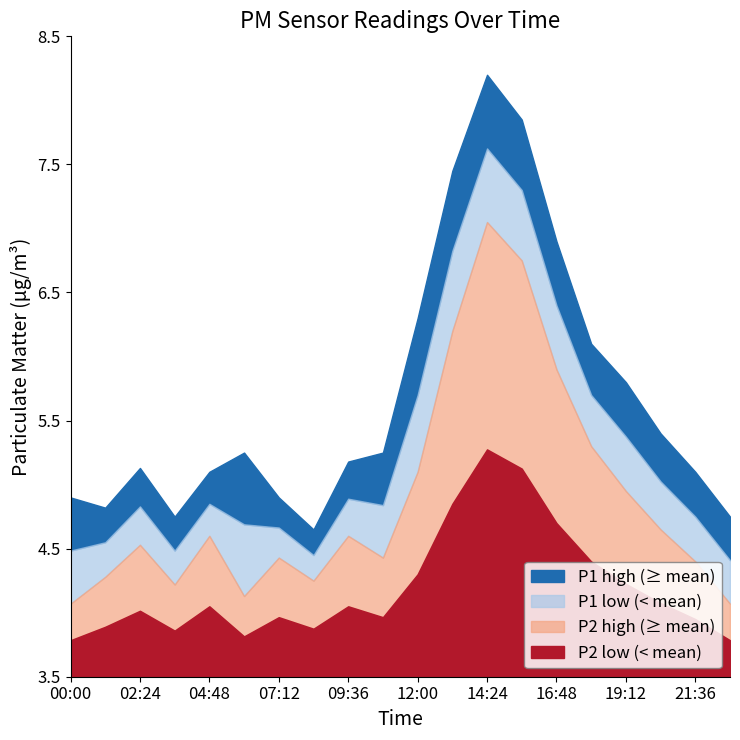

What is the maximum value shown in the chart?

8.2